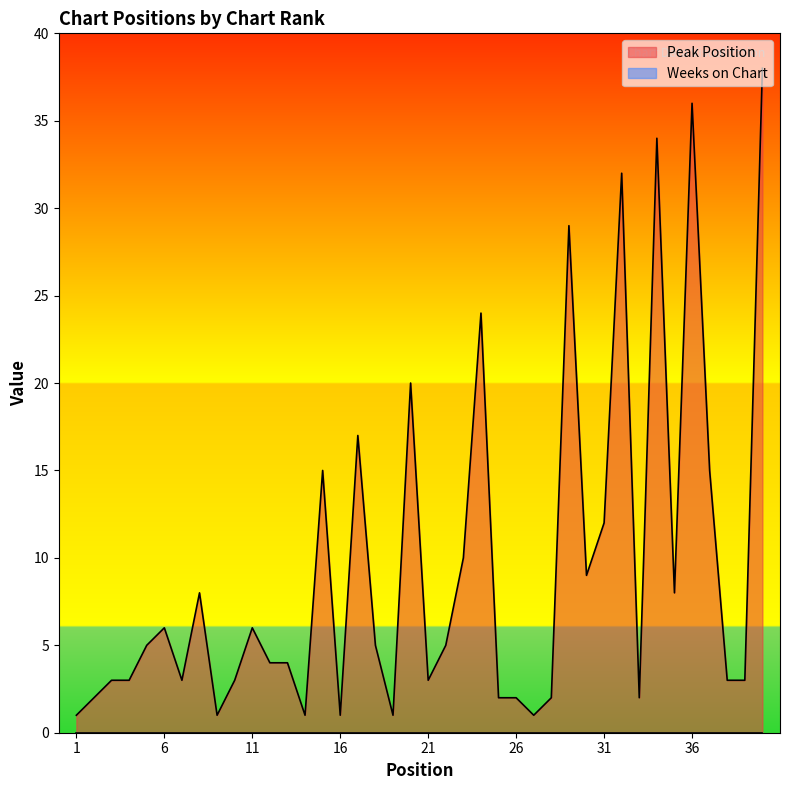

What is the value of the 18th point from the left?

5